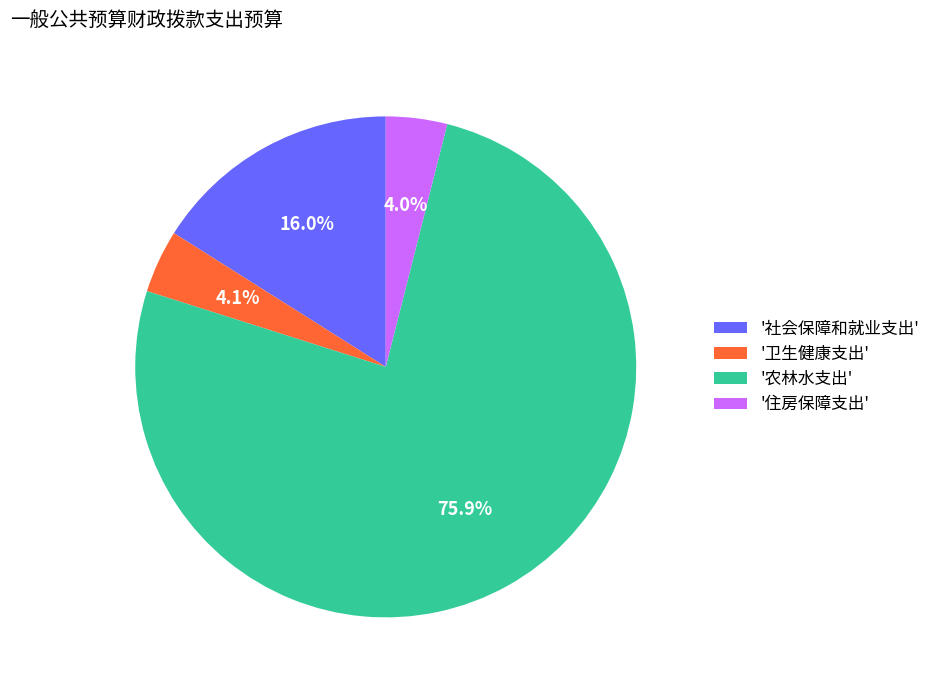

Does any single category account for the majority?

Yes